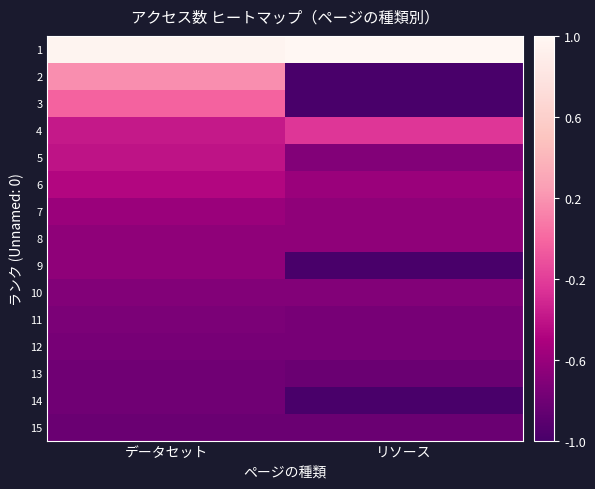

Which label corresponds to the smallest value in the chart?

リソース